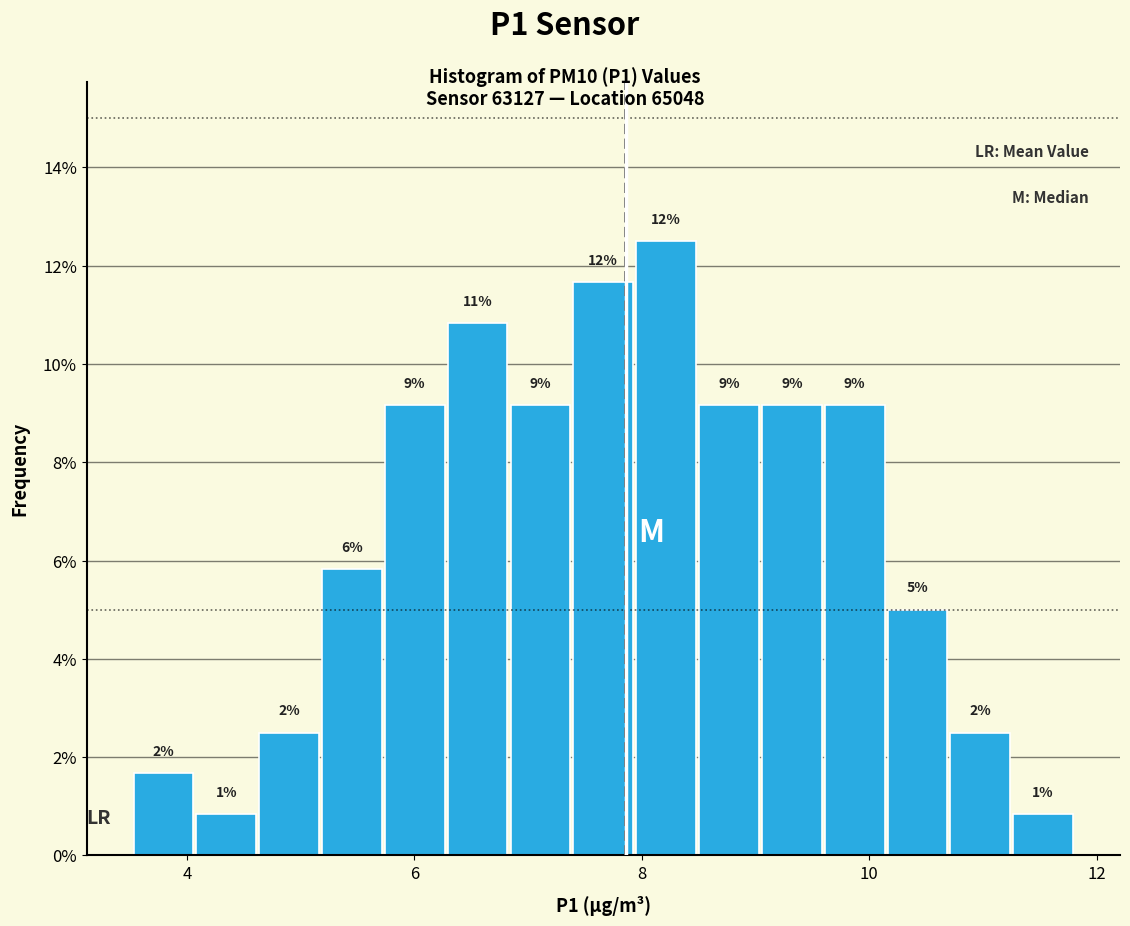

Around what value on the x-axis is the tallest bar? Give the approximate position of its centre, as read against the axis.

8.2